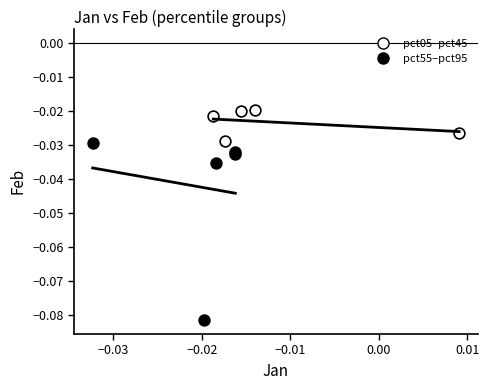

Which series reaches the maximum Y coordinate?

pct05–pct45